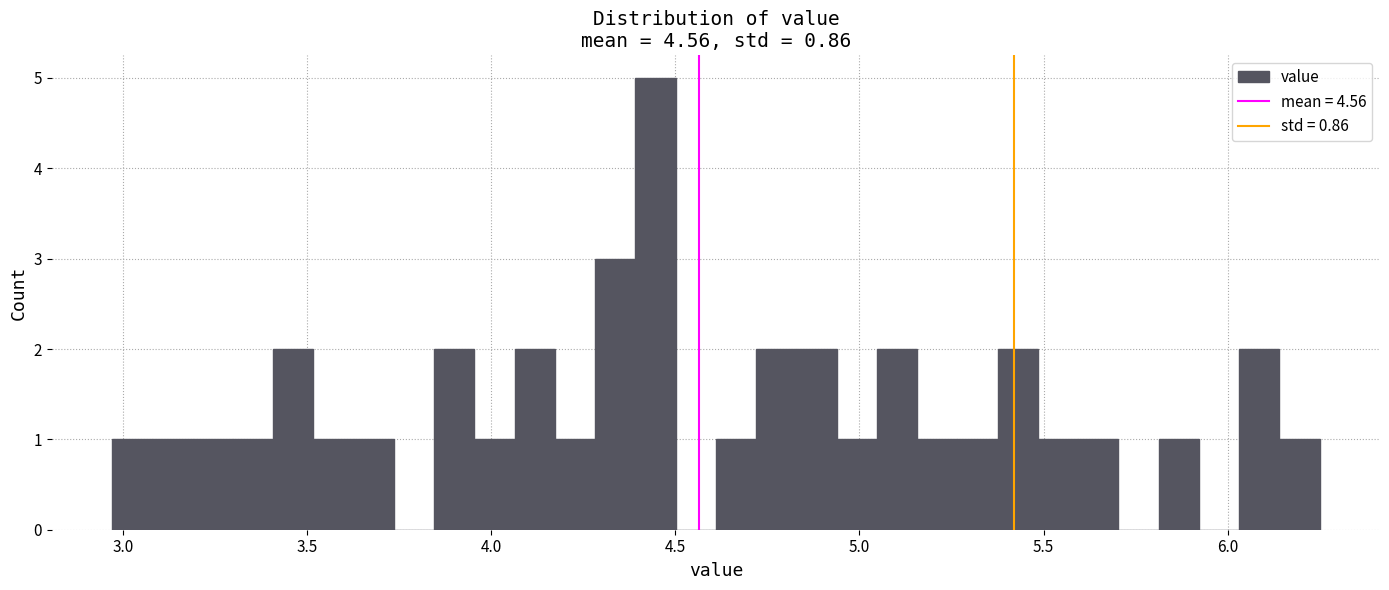

Around what value on the x-axis is the tallest bar? Give the approximate position of its centre, as read against the axis.

4.45